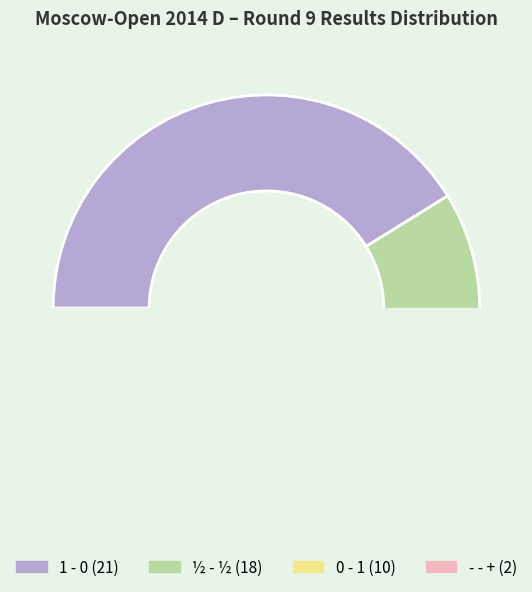

What is the total percentage of ½ - ½ and 0 - 1?

54.9%